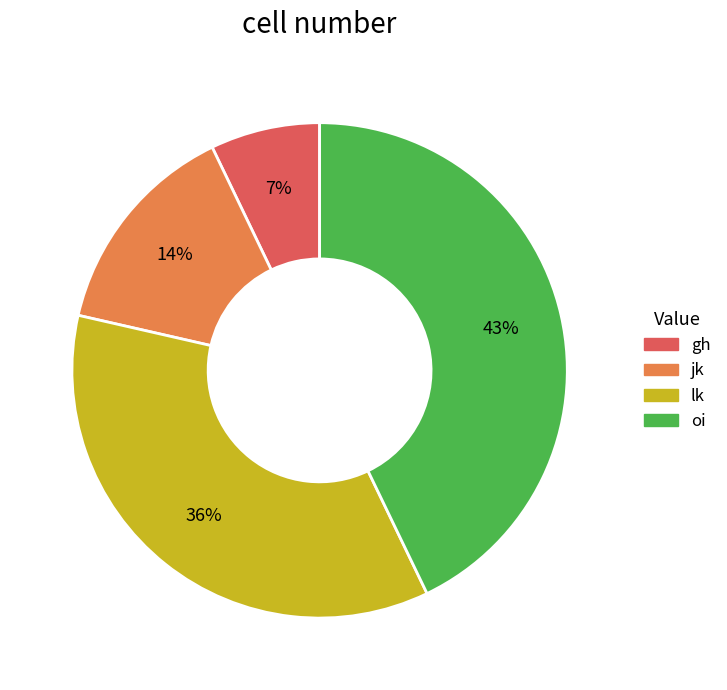

True or false: jk accounts for 8% of the total.

False